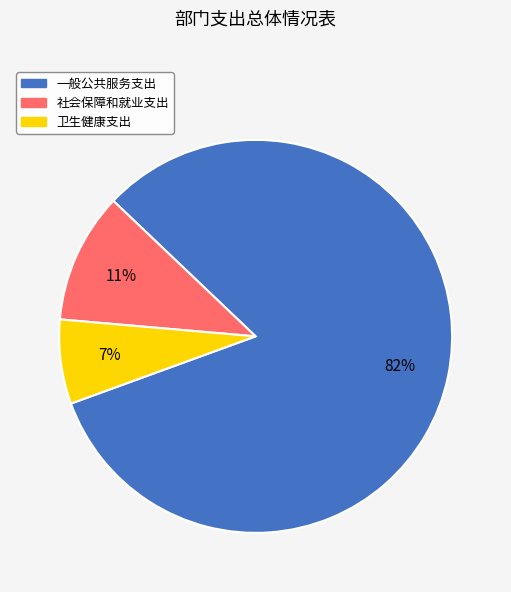

To the nearest percent, what portion does 社会保障和就业支出 represent?

11%